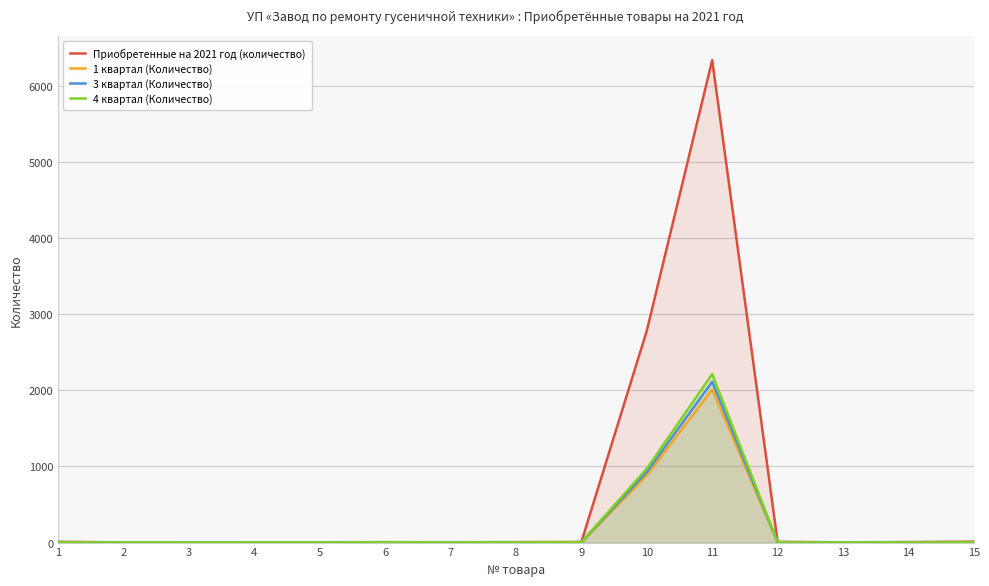

What is the difference between the maximum and minimum values in the 4 квартал (Количество) series?

2211.9